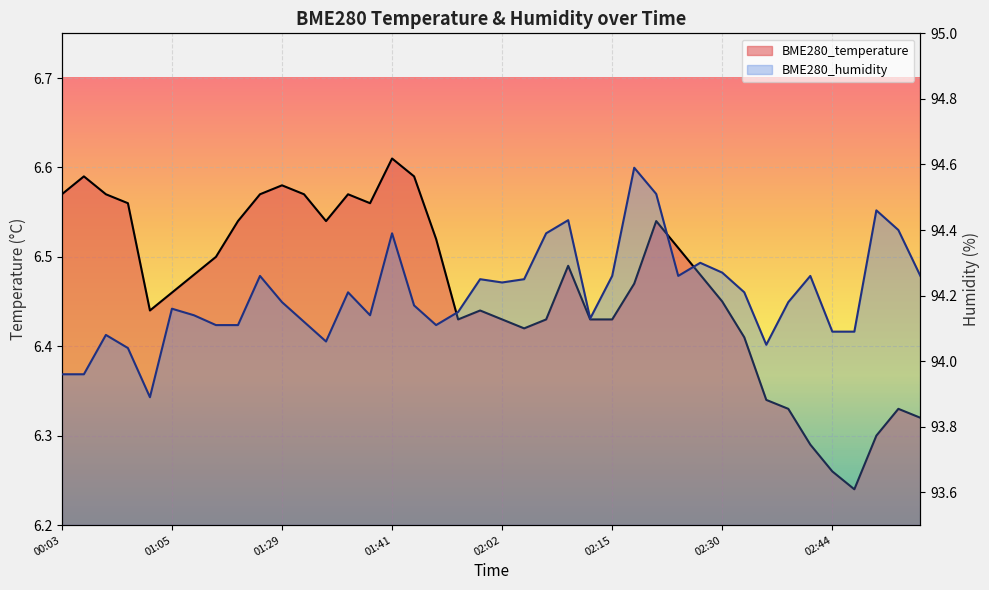

What position from the left is 01:36?

14